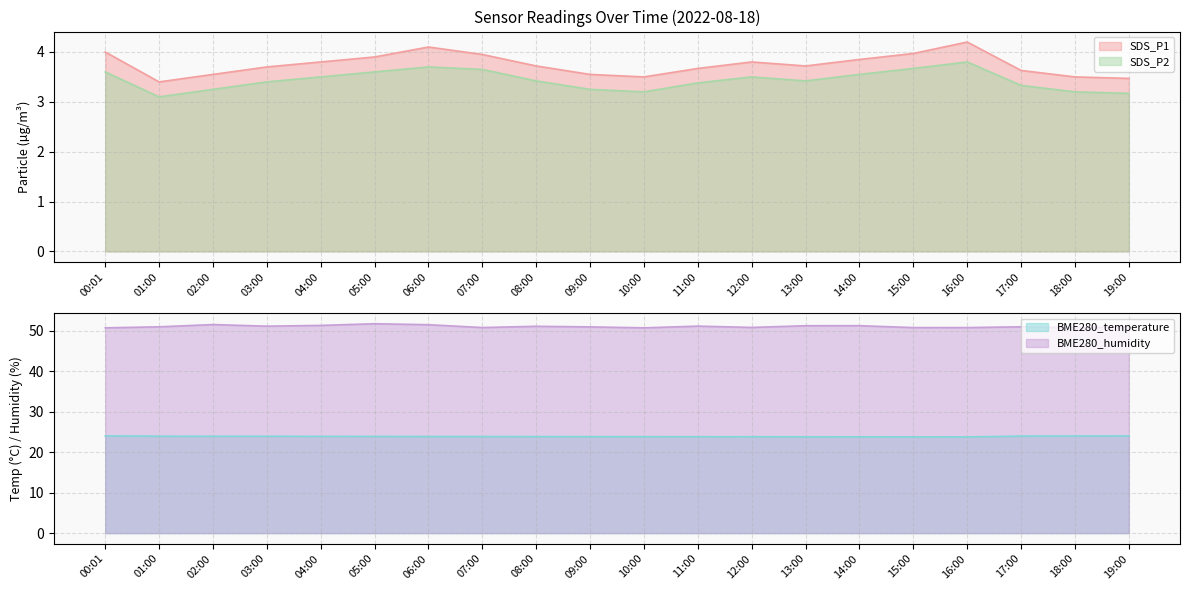

What is the total value across all series at 06:00?

83.2